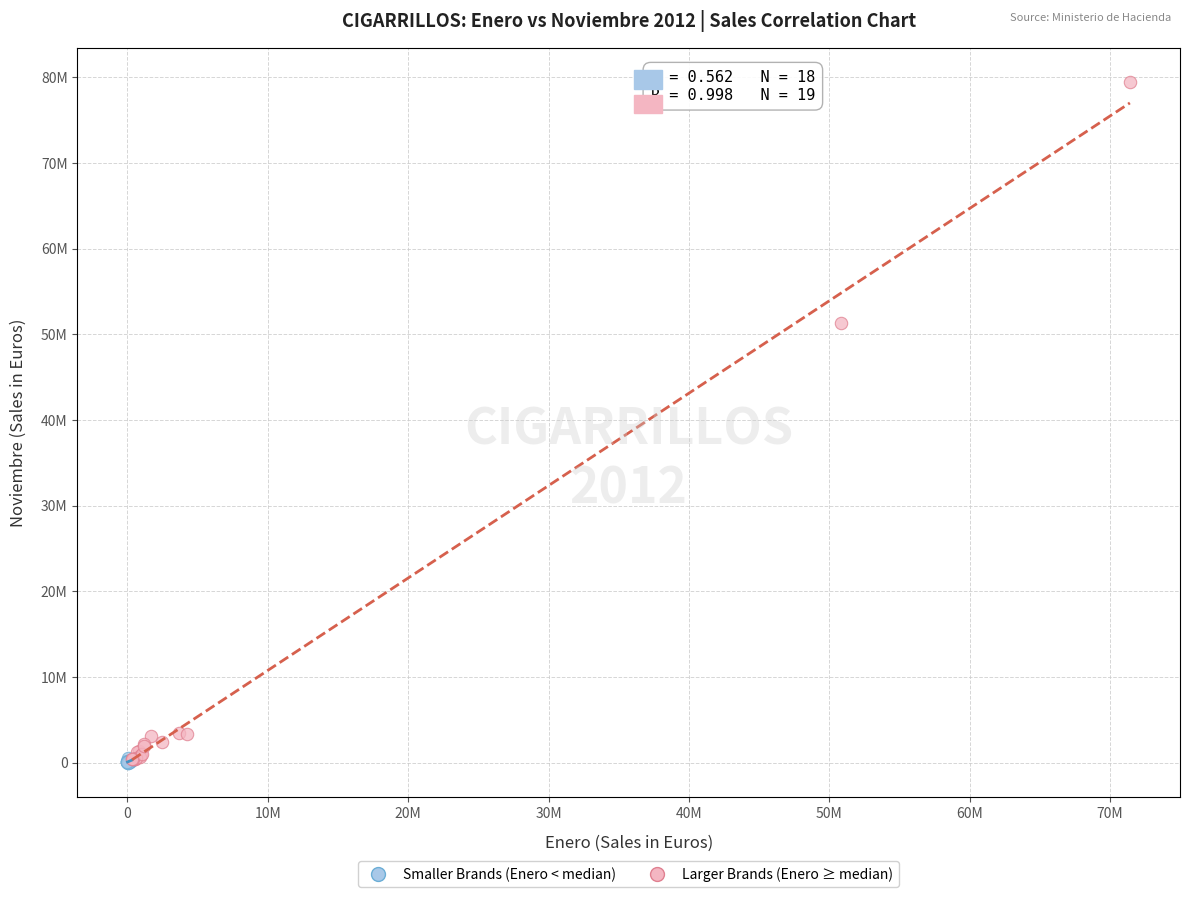

What are all the series names shown in the legend?

Smaller Brands (Enero < median), Larger Brands (Enero ≥ median)